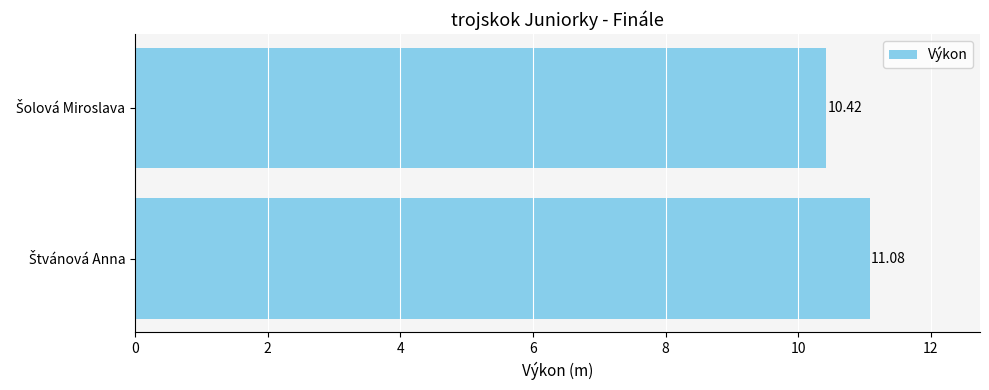

What is the average value?

10.8